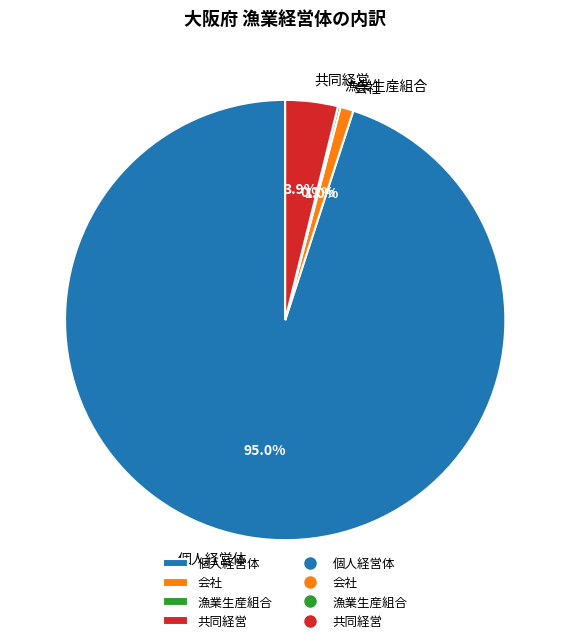

Does any single category account for the majority?

Yes